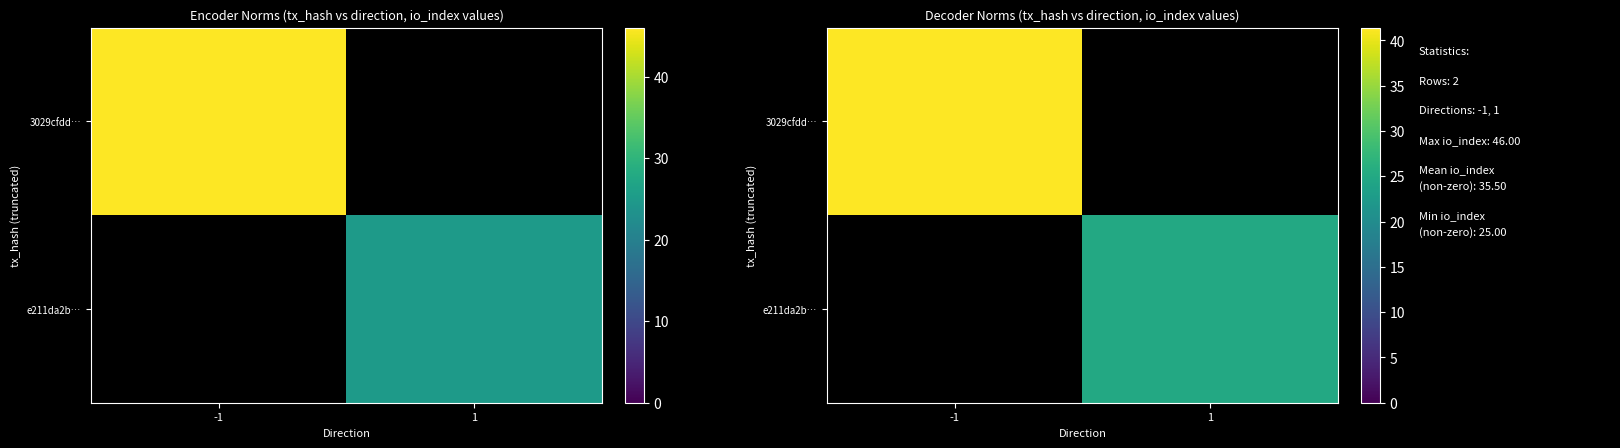

The value of 3029cfdd… at -1 is 46.0. True or false?

True